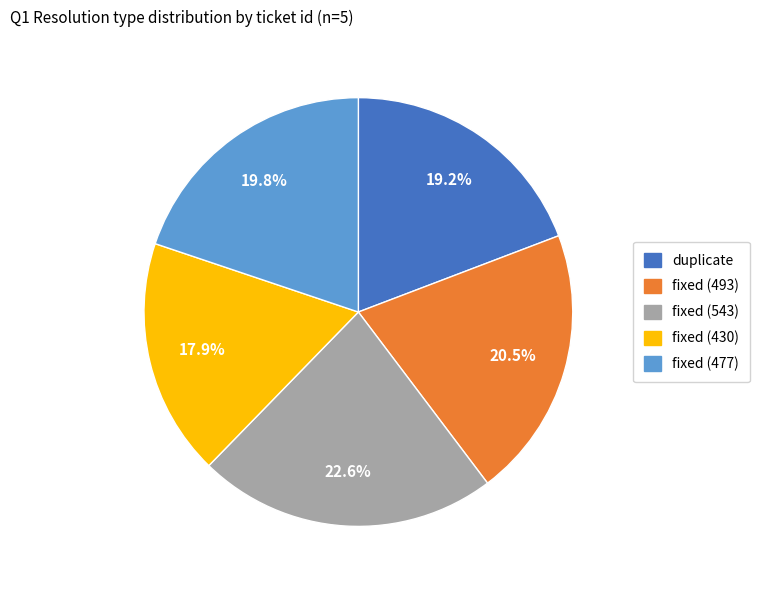

The fixed (430) slice represents 18% of the pie. True or false?

True